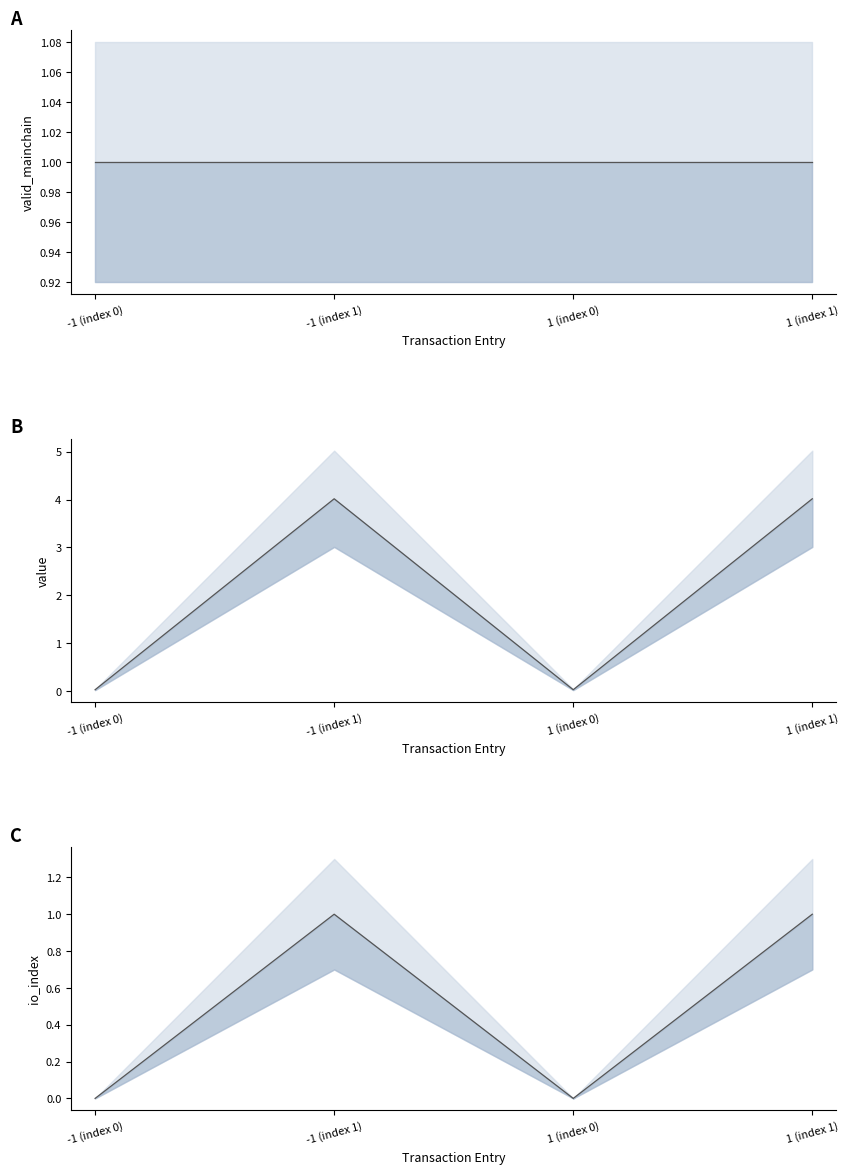

Between -1 (index 1) and 1 (index 0), which series saw the biggest shift?

value